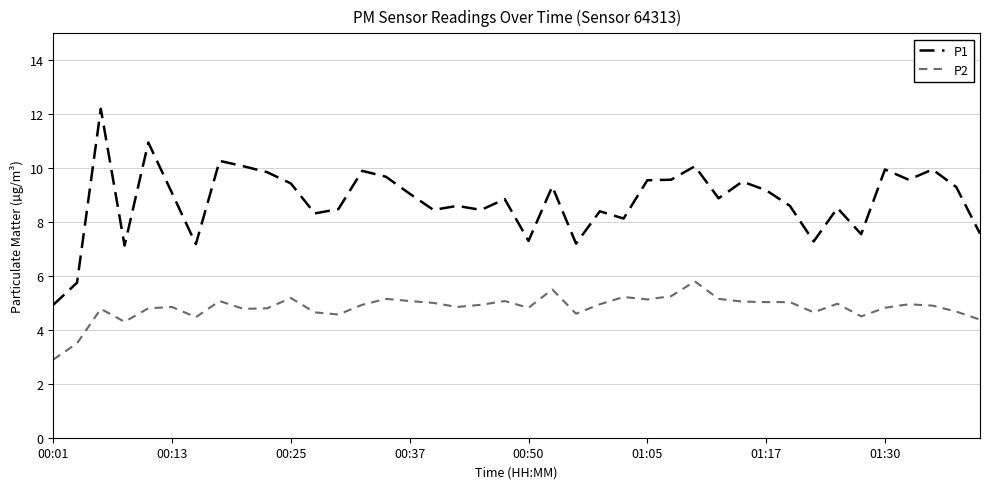

True or false: P1 and P2 cross at least once.

False